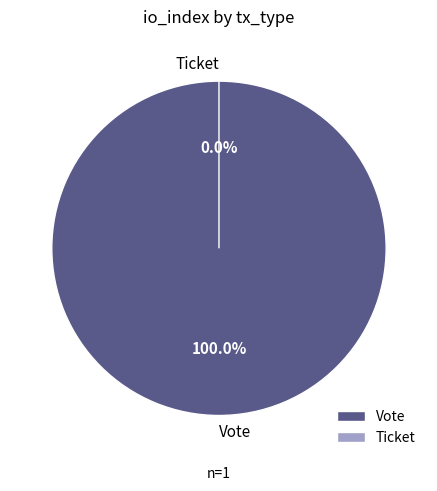

Rank the categories by value from highest to lowest.

Vote, Ticket